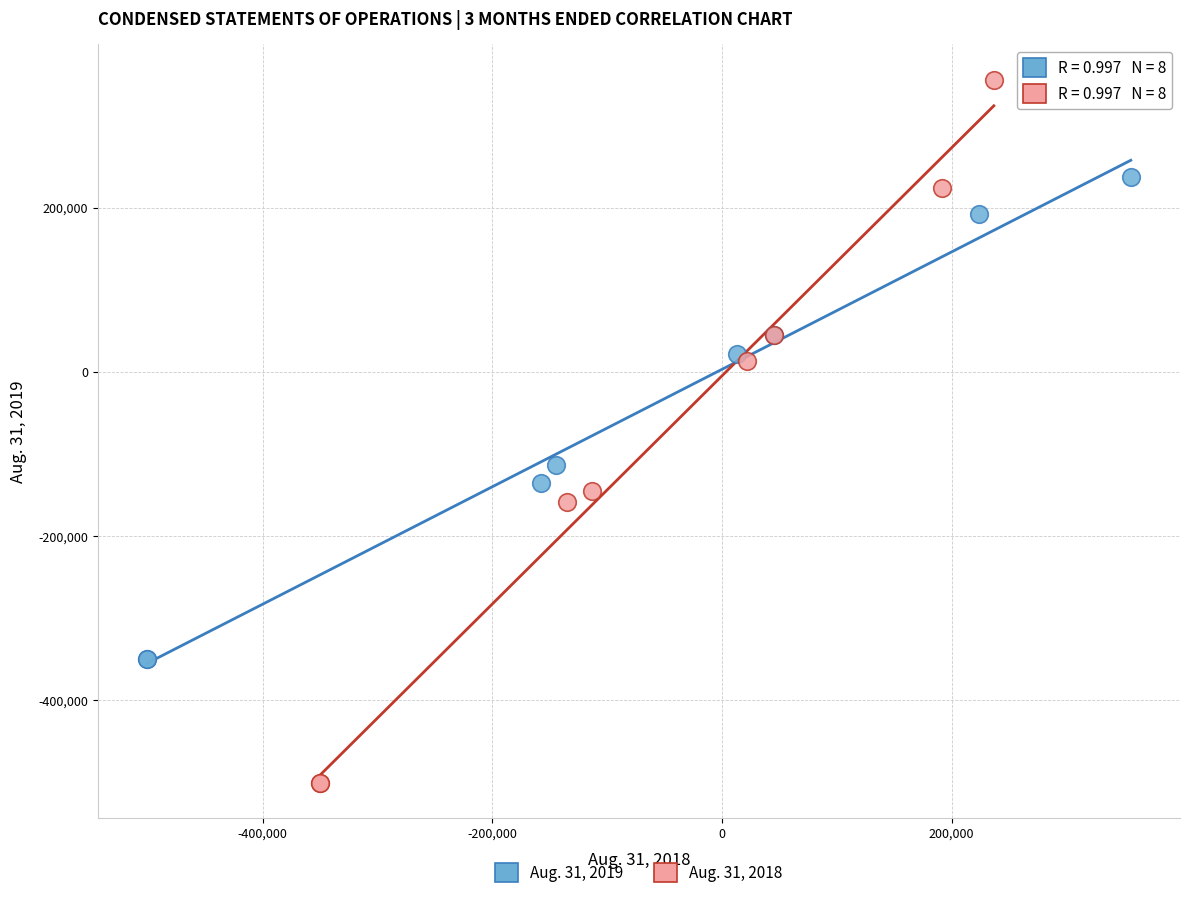

Which series has the widest spread of Y values?

Aug. 31, 2018